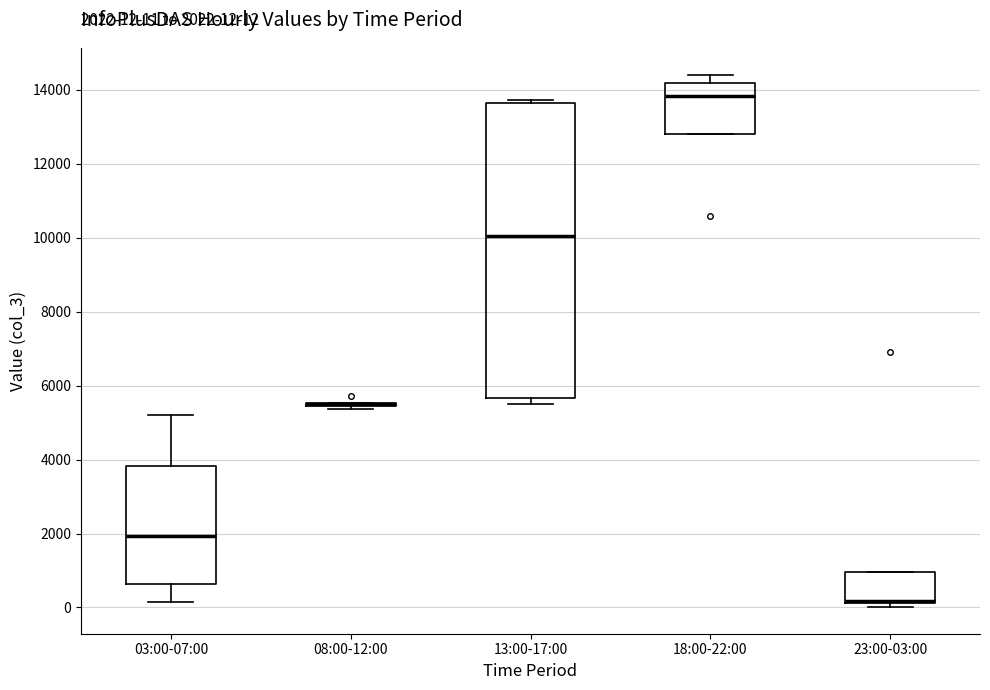

Comparing the boxes themselves (not the whiskers), which one is the tallest?

13:00-17:00